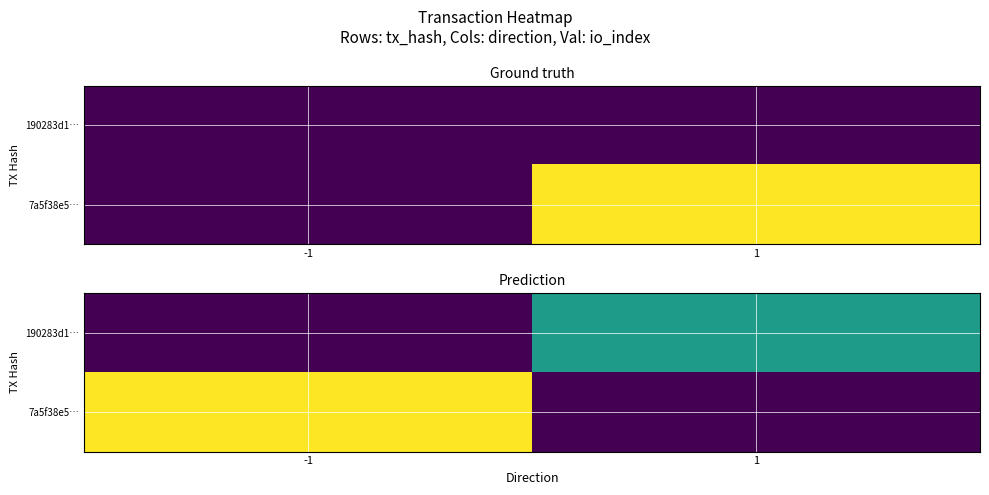

At 1, list the series in order from smallest to largest.

7a5f38e5…, 190283d1…